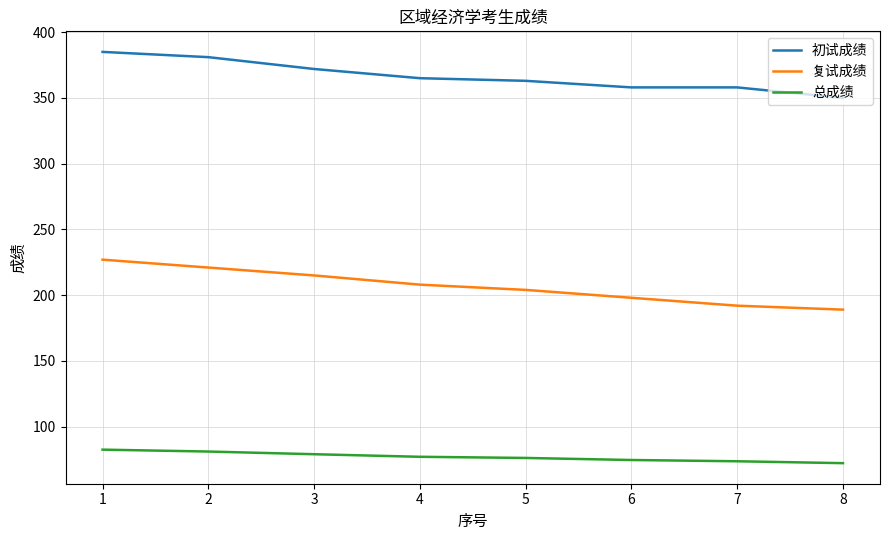

How many 初试成绩 values are between 358 and 381?

6